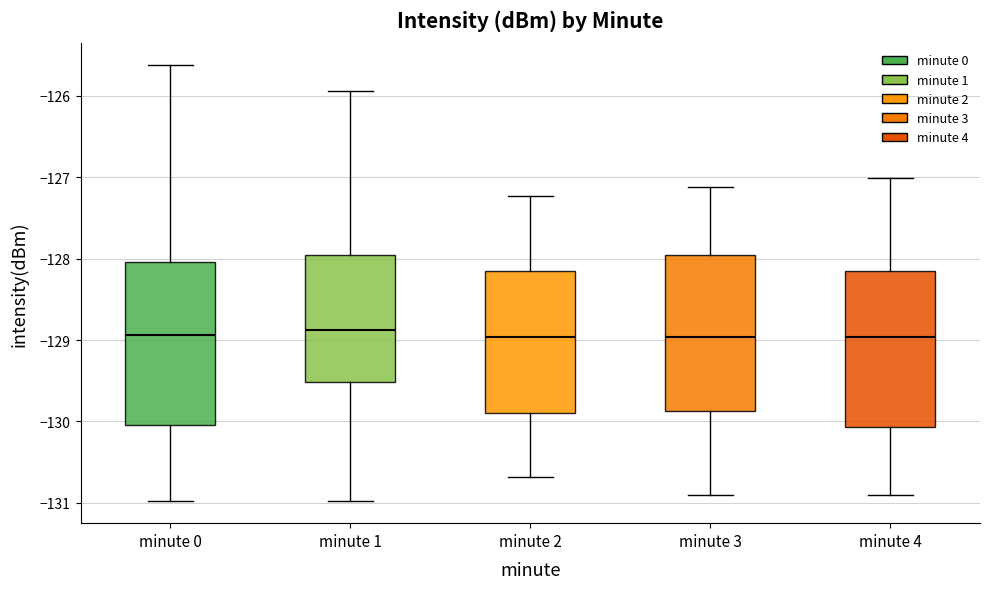

Reading left to right, transcribe this box plot: for each box, give where its median line is, the range the box spans, and where its two whiskers end, as read against the y-axis. The values are not printed on the chart, so give them approximately, as read against the axis.

minute 0: median -128.9, box -130.0 to -128.0, whiskers -131.0 to -125.6
minute 1: median -128.9, box -129.5 to -128.0, whiskers -131.0 to -125.9
minute 2: median -129.0, box -129.9 to -128.2, whiskers -130.7 to -127.2
minute 3: median -129.0, box -129.9 to -128.0, whiskers -130.9 to -127.1
minute 4: median -129.0, box -130.1 to -128.2, whiskers -130.9 to -127.0